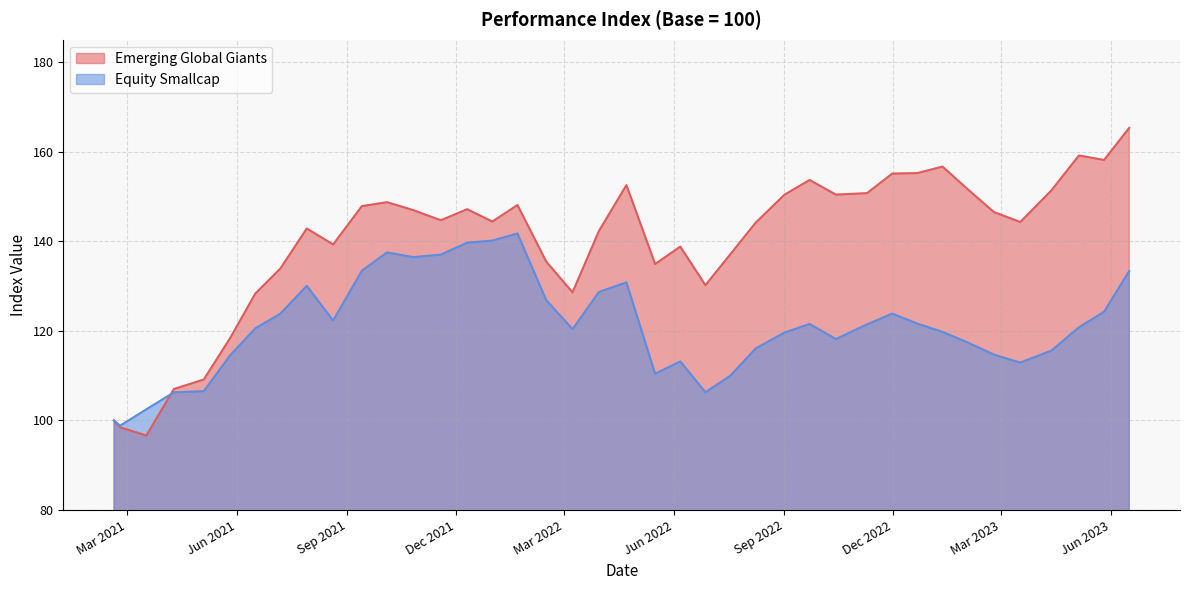

What is the average value of the Equity Smallcap series?

121.0